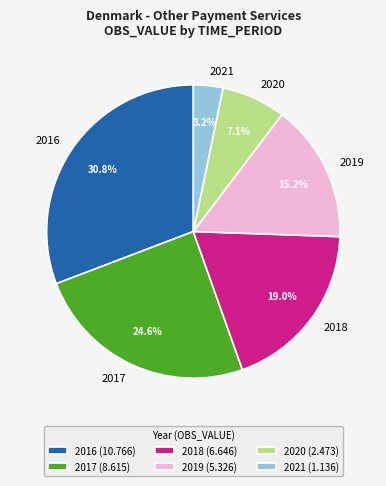

Does 2018 account for over 50% of the chart?

No